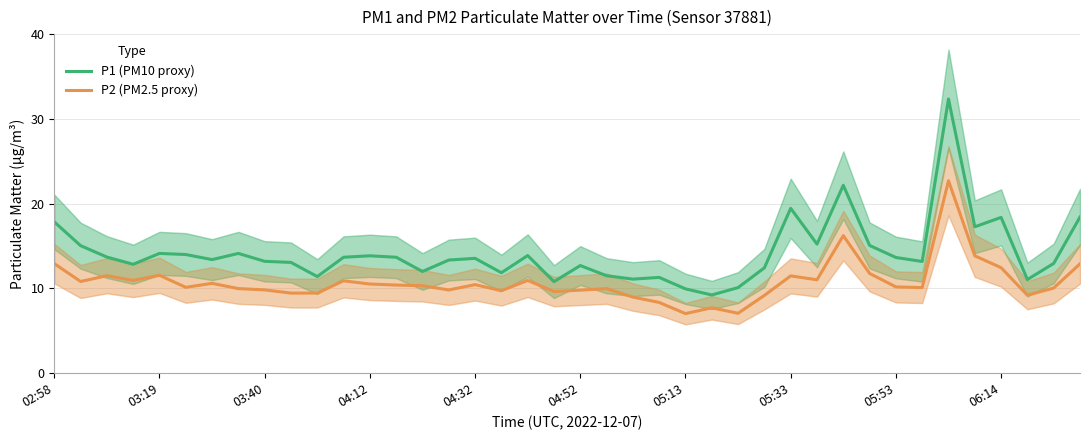

How many interior local peaks does the P2 (PM2.5 proxy) series have?

11